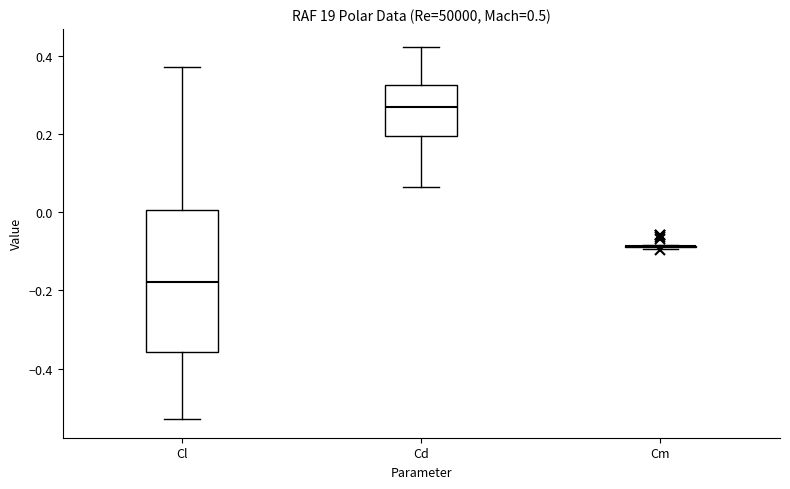

Which box is the tallest, from its lower edge to its upper edge?

Cl